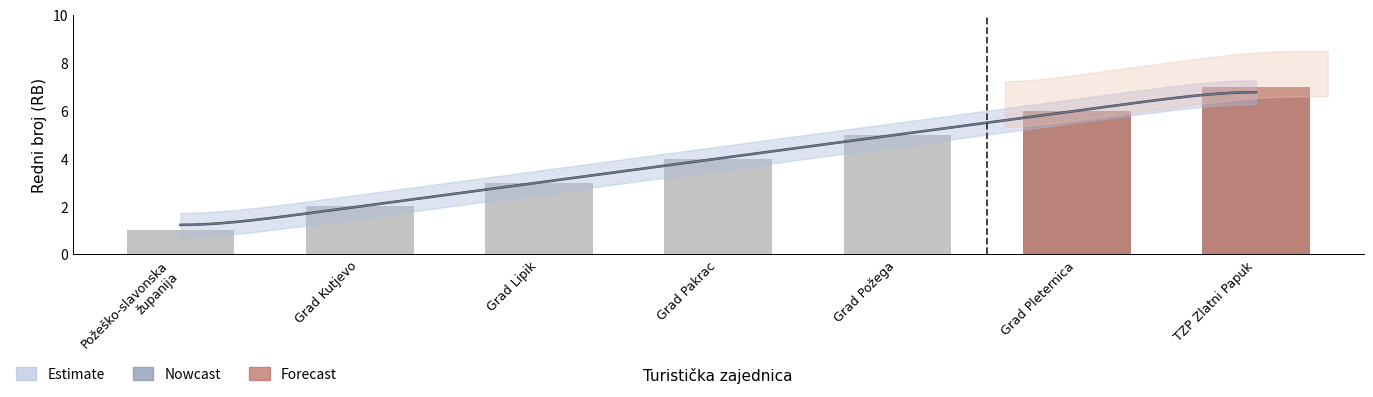

Are the bars grouped side by side (vs. stacked)?

No